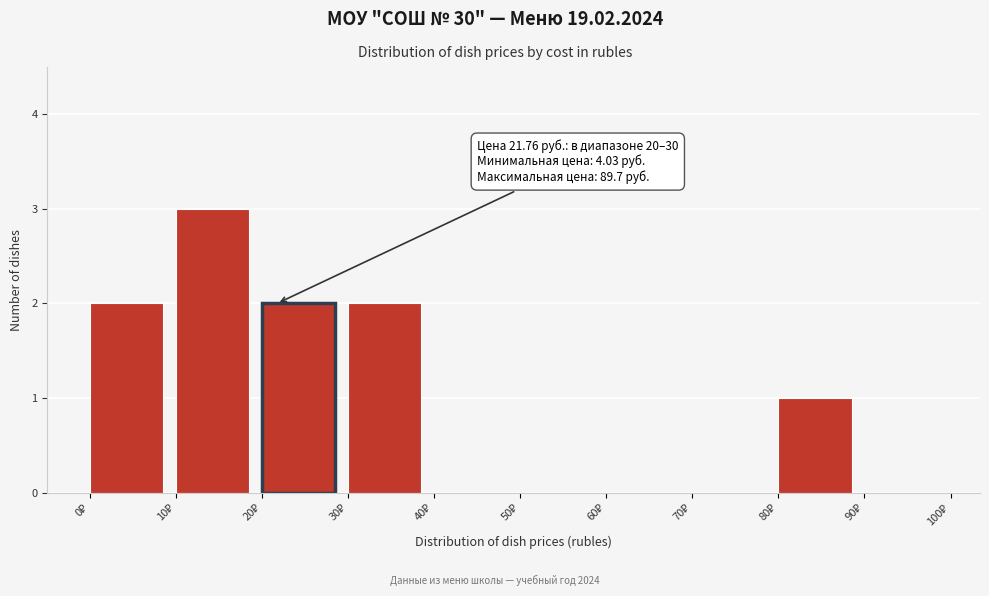

Which range on the x-axis has the tallest bar?

10 to 20